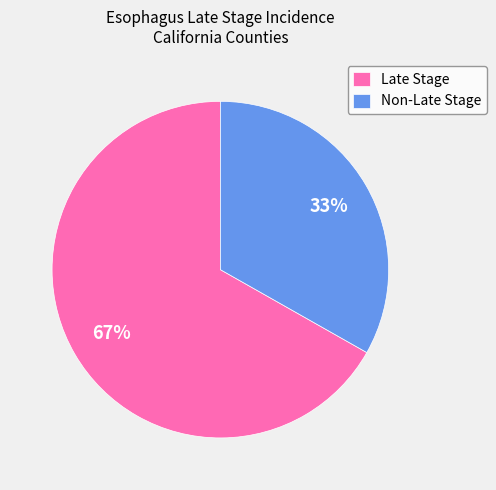

Is Late Stage the majority of the pie?

Yes